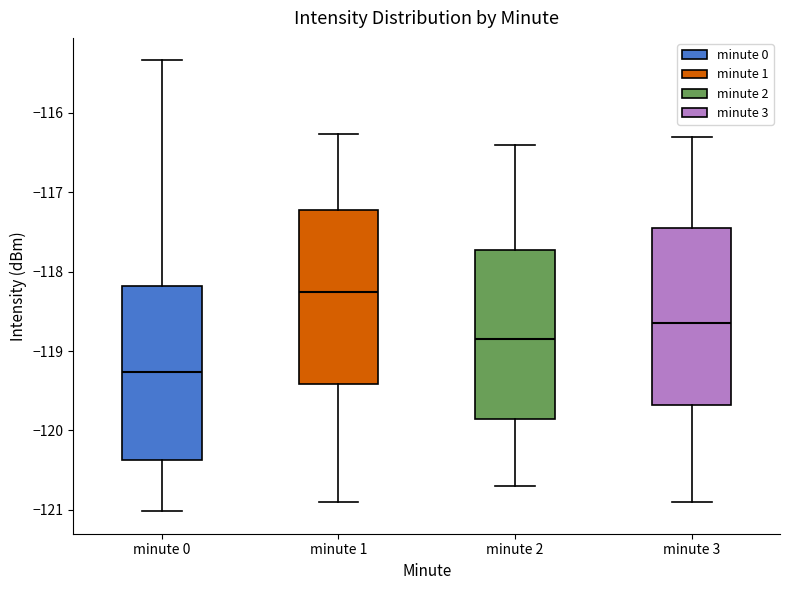

Reading left to right, read every box against the y-axis: the position of its median line, the range the box covers, and the ends of its whiskers. The values are not printed on the chart, so give them approximately, as read against the axis.

minute 0: median -119.3, box -120.4 to -118.2, whiskers -121.0 to -115.3
minute 1: median -118.2, box -119.4 to -117.2, whiskers -120.9 to -116.3
minute 2: median -118.8, box -119.8 to -117.7, whiskers -120.7 to -116.4
minute 3: median -118.6, box -119.7 to -117.4, whiskers -120.9 to -116.3